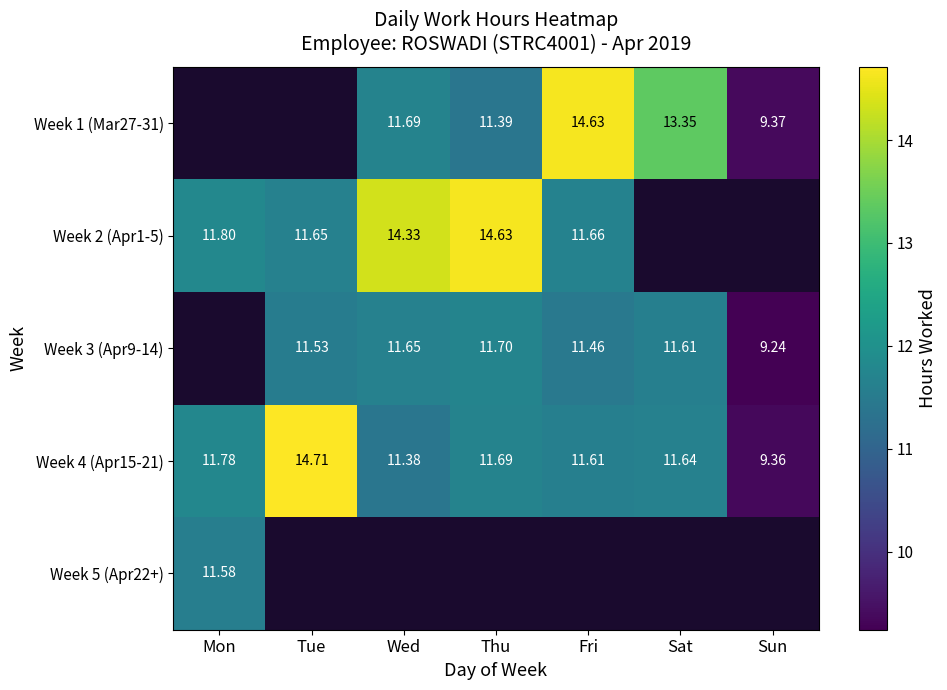

Is the value of Week 4 (Apr15-21) at Mon greater than the value of Week 2 (Apr1-5) at Wed?

No